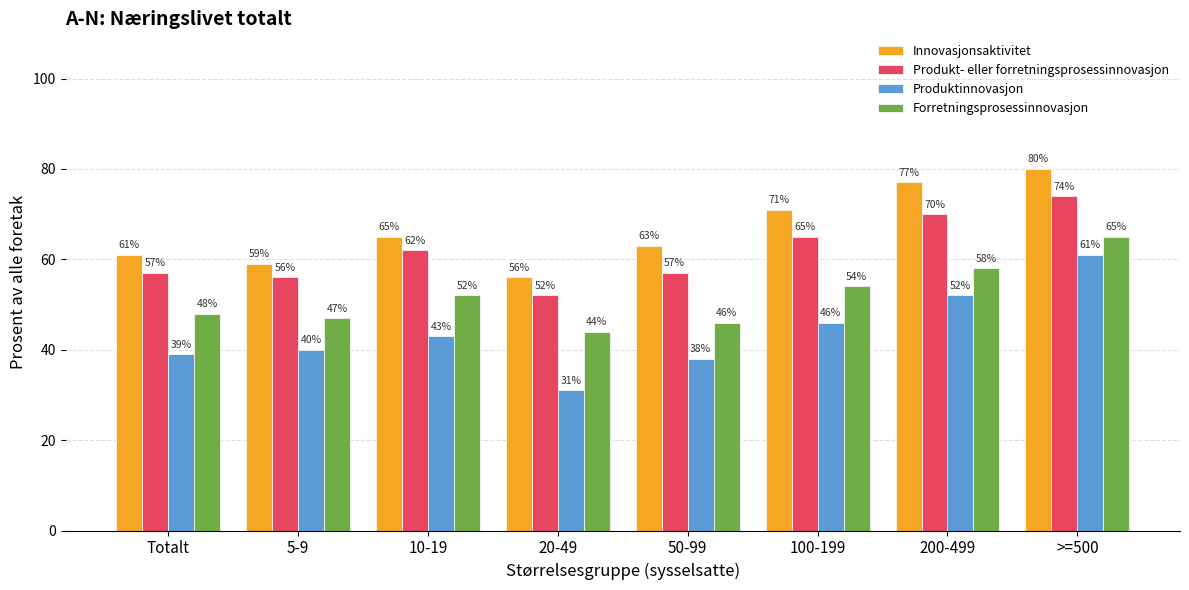

What position from the right is 10-19?

6